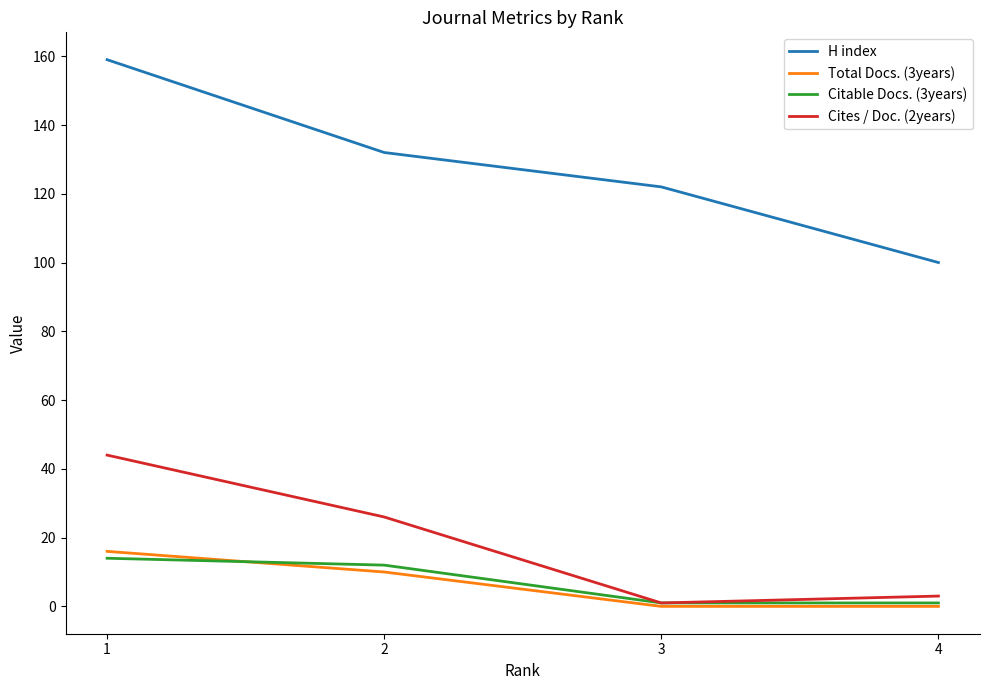

Reading left to right, transcribe all the data shown in this chart.

H index: 1=159	2=132	3=122	4=100
Total Docs. (3years): 1=16	2=10	3=0	4=0
Citable Docs. (3years): 1=14	2=12	3=1	4=1
Cites / Doc. (2years): 1=44	2=26	3=1	4=3